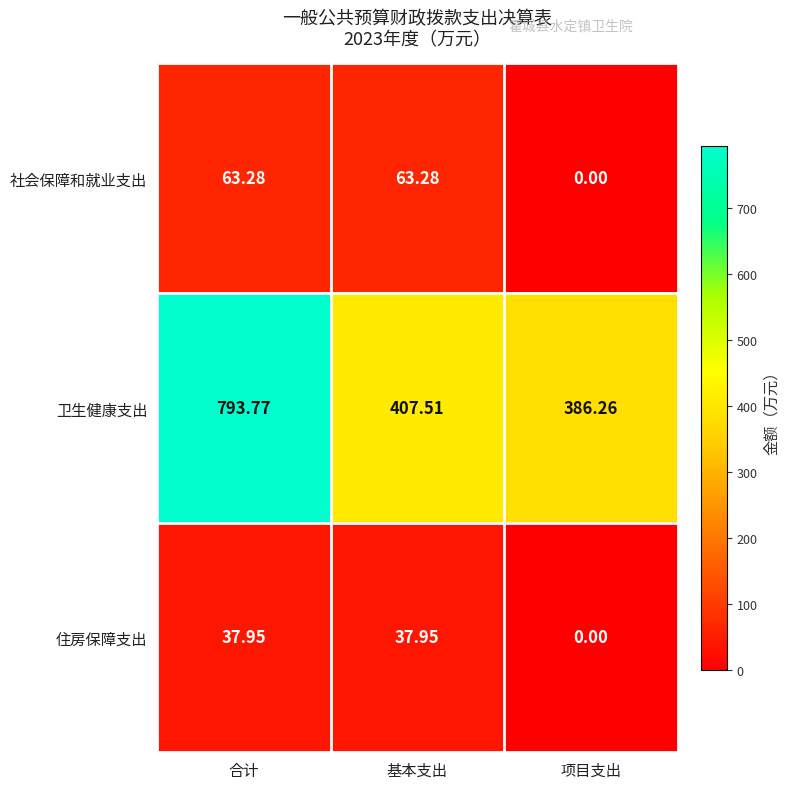

Where is 社会保障和就业支出 nearest to the value 31?

项目支出